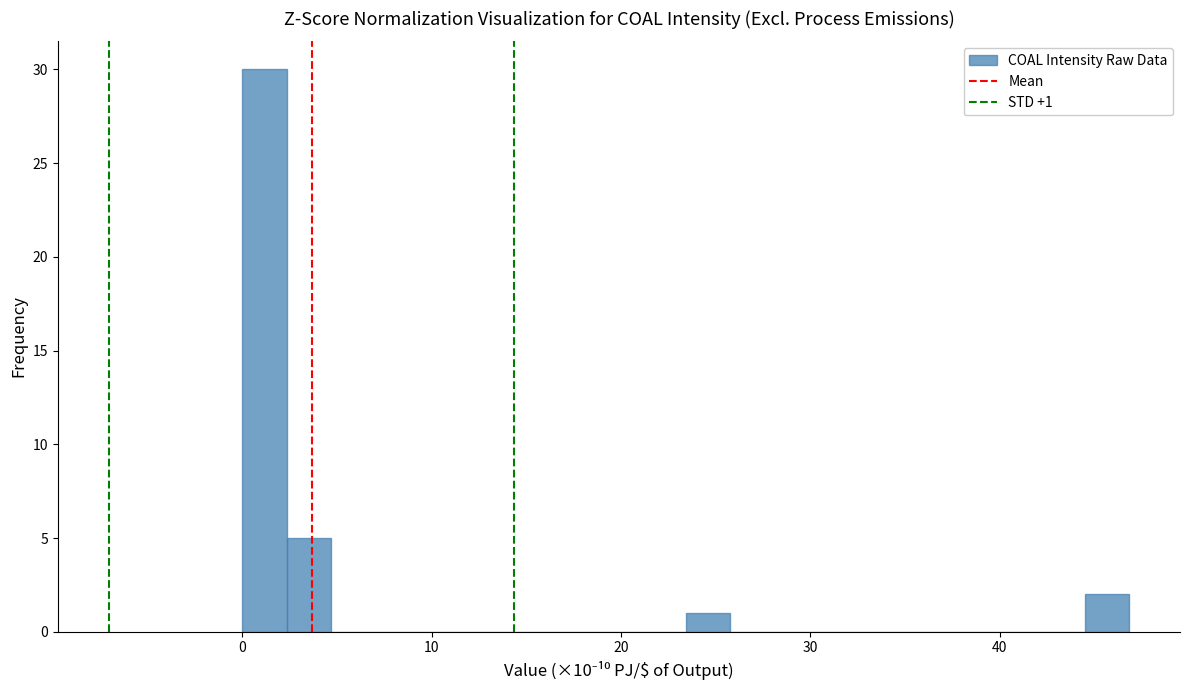

Around what value on the x-axis is the tallest bar? Give the approximate position of its centre, as read against the axis.

1